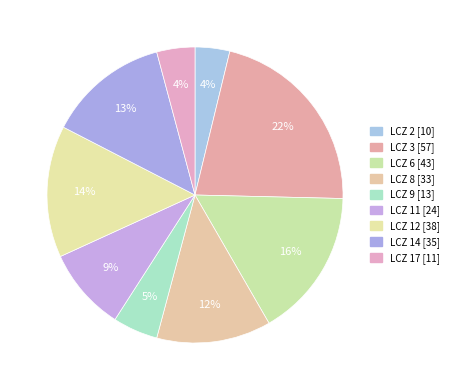

How many segments does this pie chart have?

9